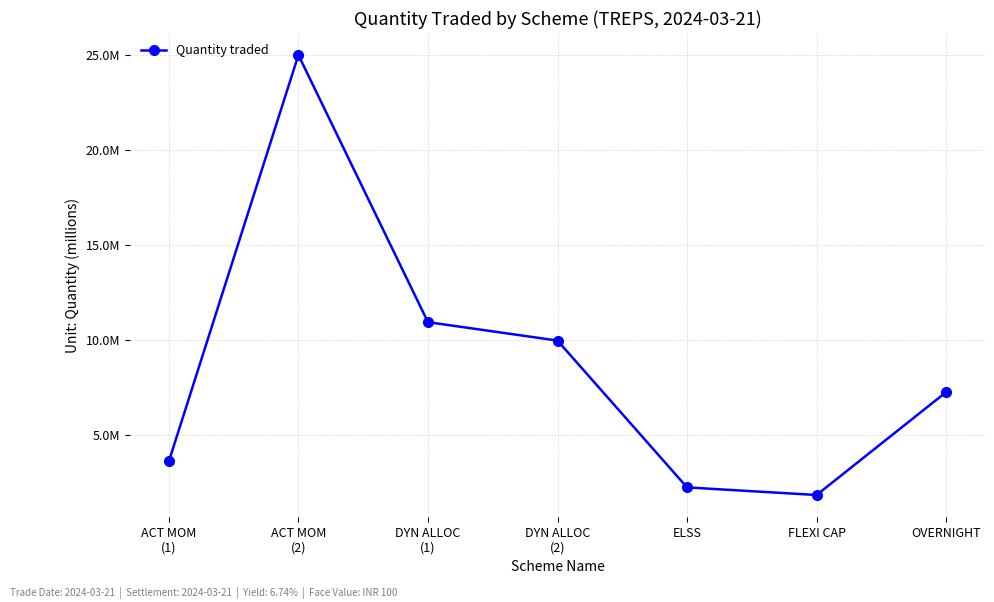

What is the change in value from FLEXI CAP to OVERNIGHT?

+5413000